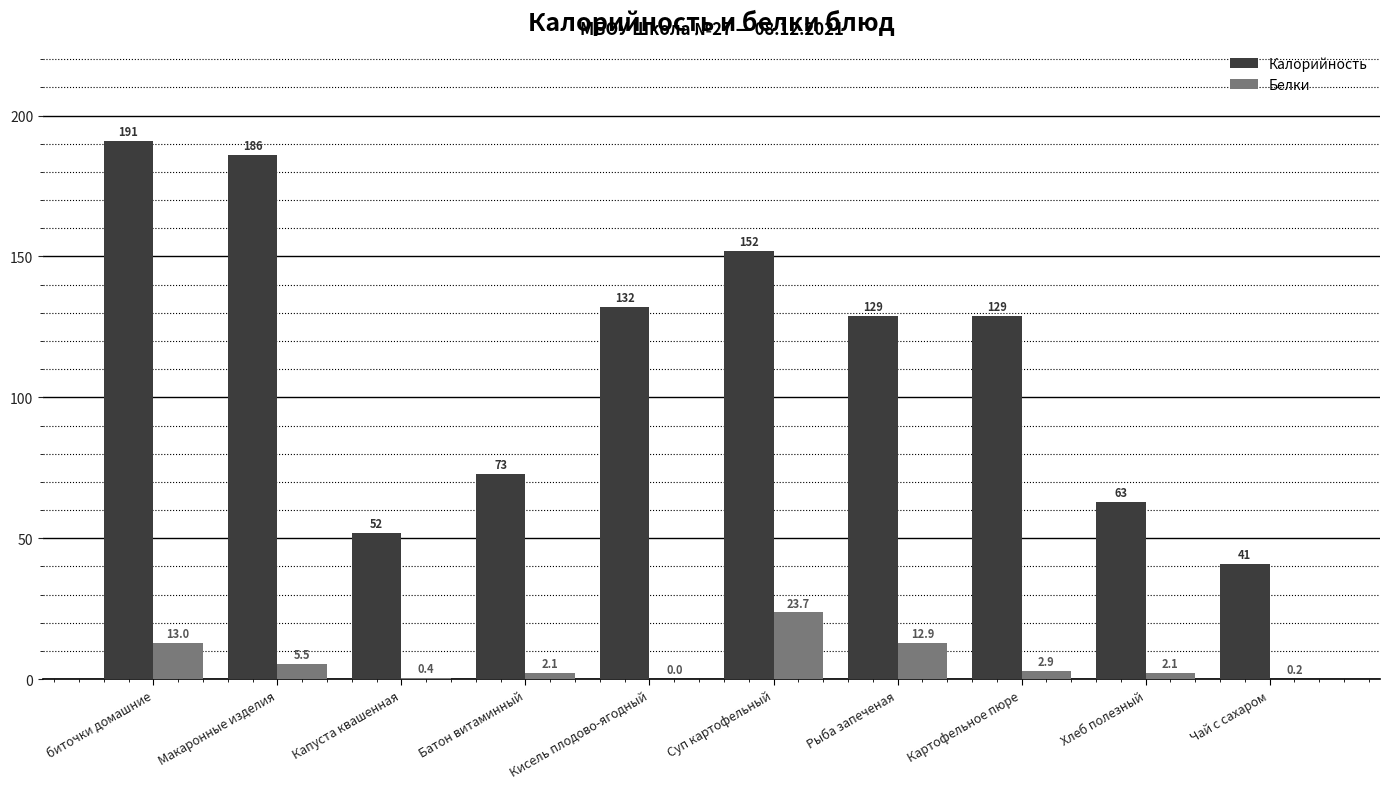

At which category is the sum across all series the highest?

биточки домашние